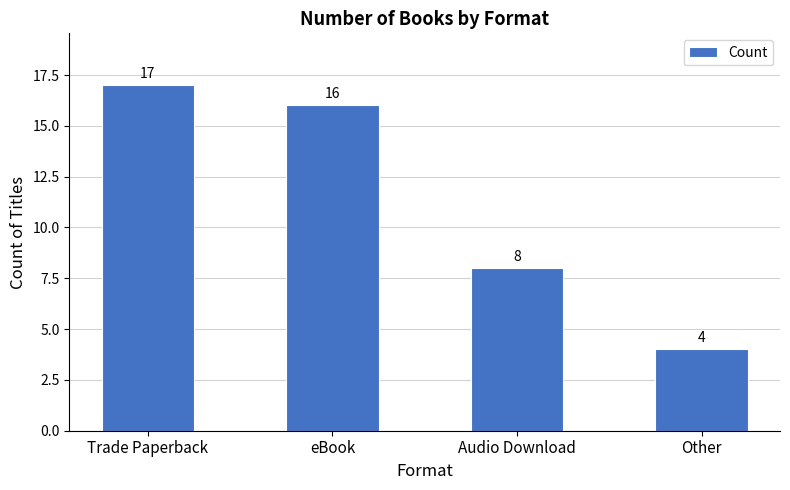

What is the value of the 3rd bar from the left?

8